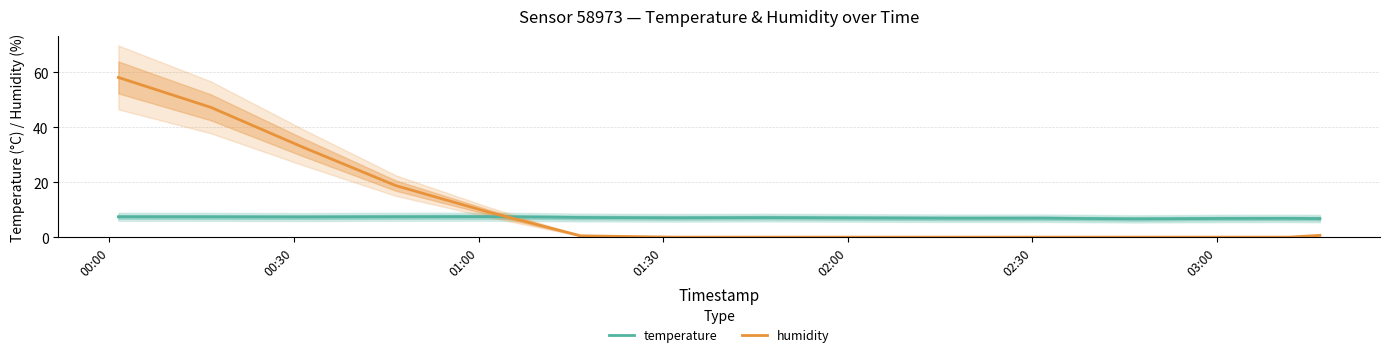

True or false: temperature and humidity cross at least once.

True